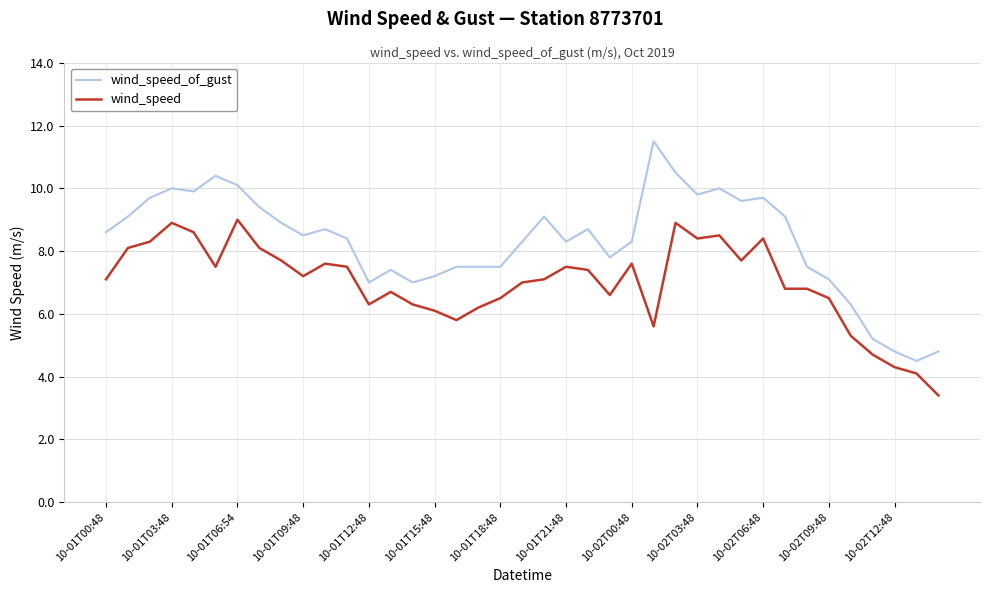

Reading left to right, what are all the values shown in this chart?

wind_speed_of_gust: 8.6	9.1	9.7	10.0	9.9	10.4	10.1	9.4	8.9	8.5	8.7	8.4	7.0	7.4	7.0	7.2	7.5	7.5	7.5	8.3	9.1	8.3	8.7	7.8	8.3	11.5	10.5	9.8	10.0	9.6	9.7	9.1	7.5	7.1	6.3	5.2	4.8	4.5	4.8
wind_speed: 7.1	8.1	8.3	8.9	8.6	7.5	9.0	8.1	7.7	7.2	7.6	7.5	6.3	6.7	6.3	6.1	5.8	6.2	6.5	7.0	7.1	7.5	7.4	6.6	7.6	5.6	8.9	8.4	8.5	7.7	8.4	6.8	6.8	6.5	5.3	4.7	4.3	4.1	3.4